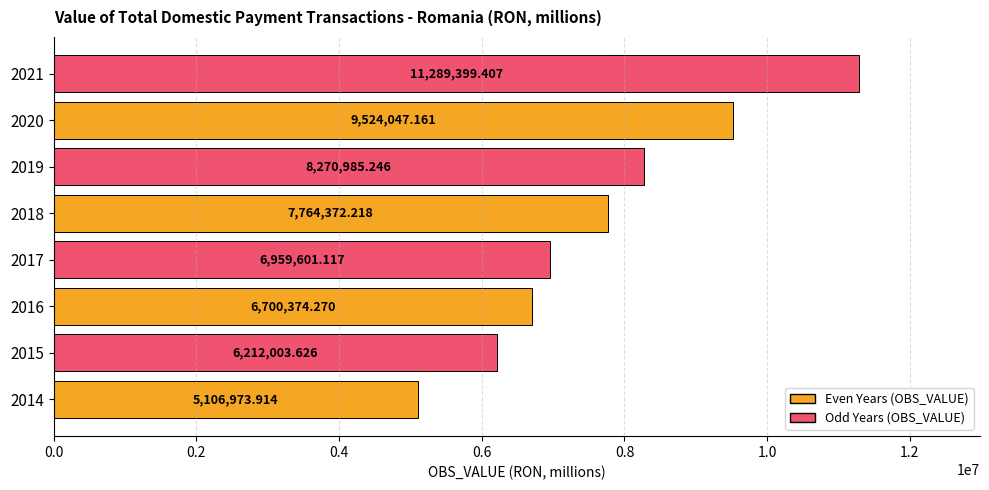

Approximately how many times larger is the value at 2014 compared to 2019?

0.6